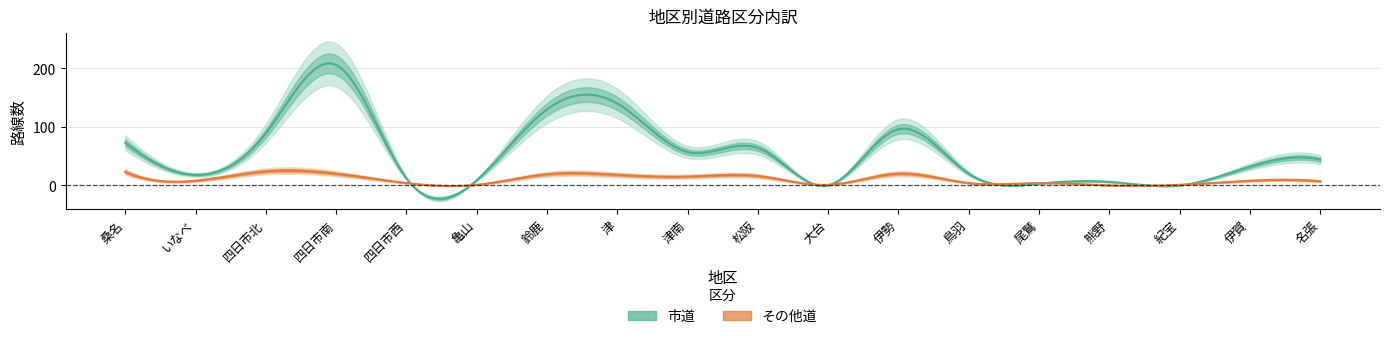

At which category does 市道 reach its first local peak?

四日市南